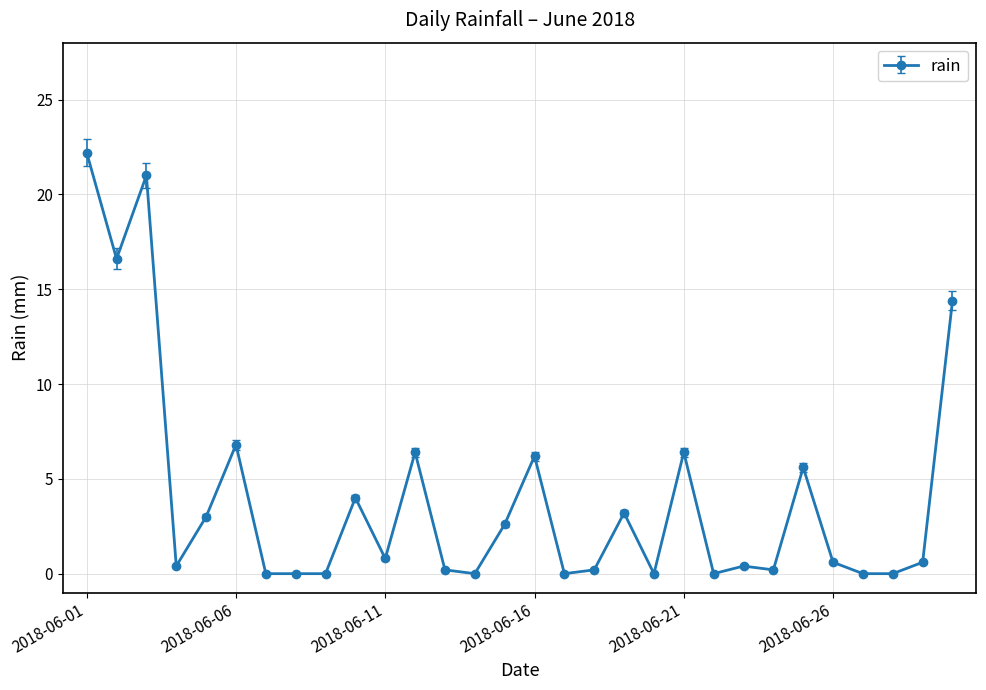

What is the difference between the maximum and second lowest values?

22.2